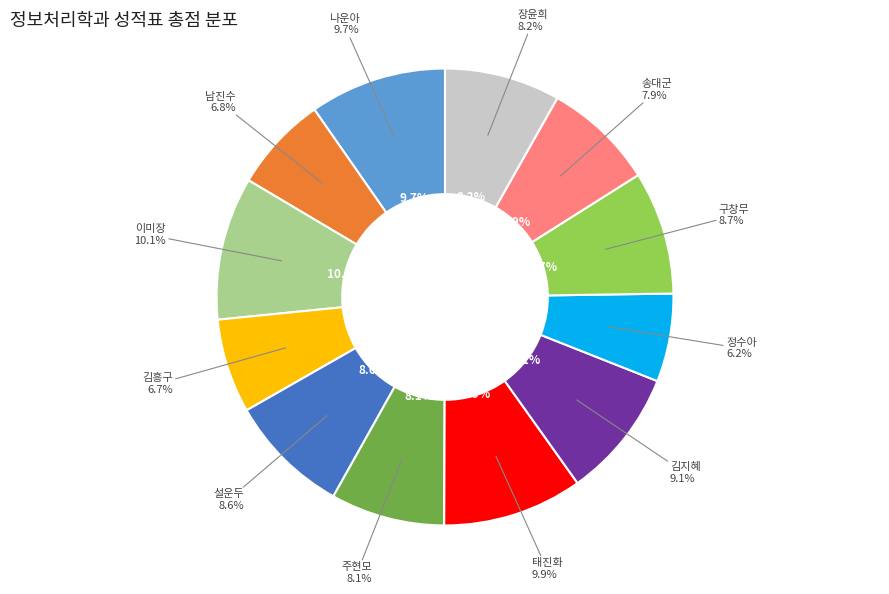

Which category has the biggest portion of the pie?

이미장